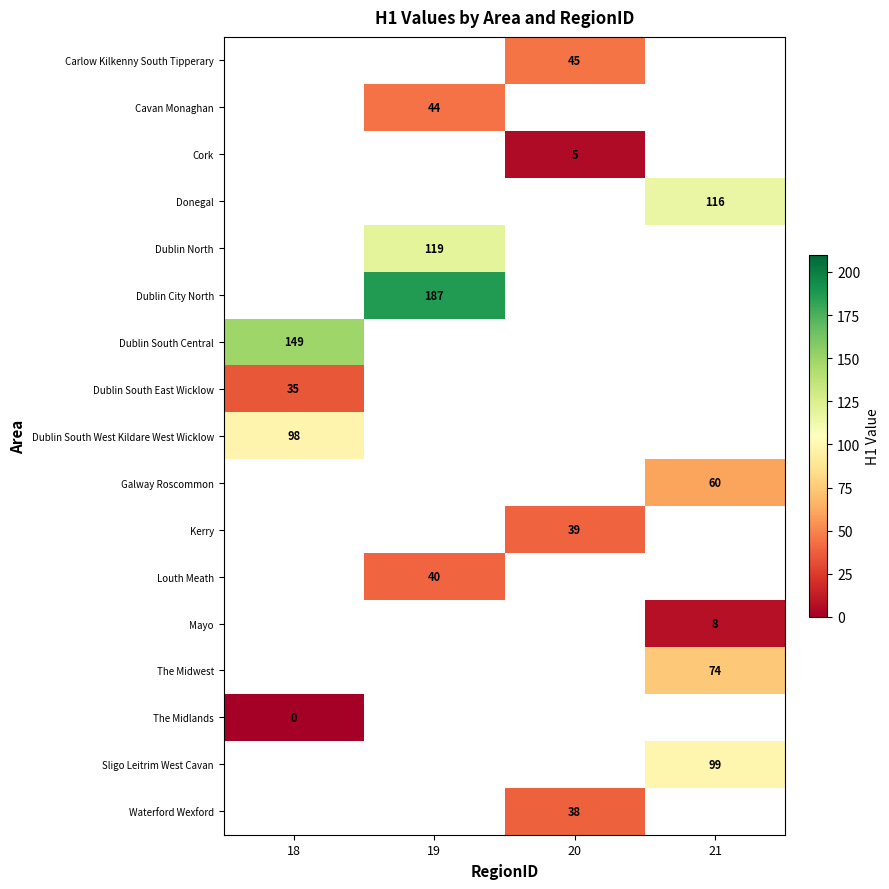

How many data points does each series have?

4